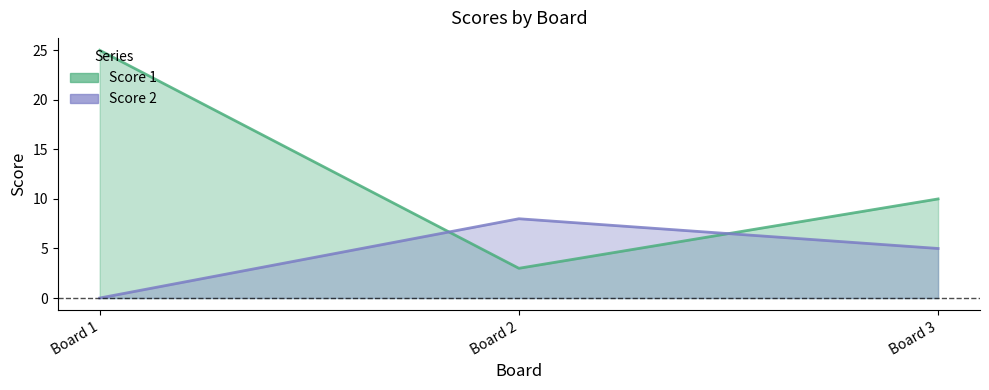

What is the difference between the Score 1 values at Board 2 and Board 3?

7